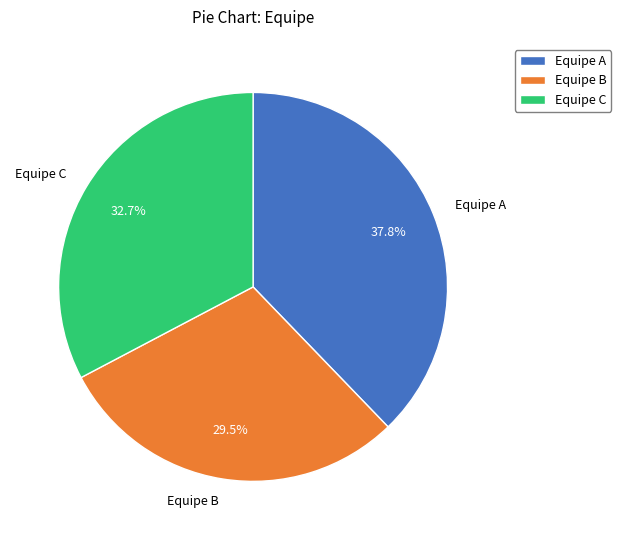

How many segments does this pie chart have?

3